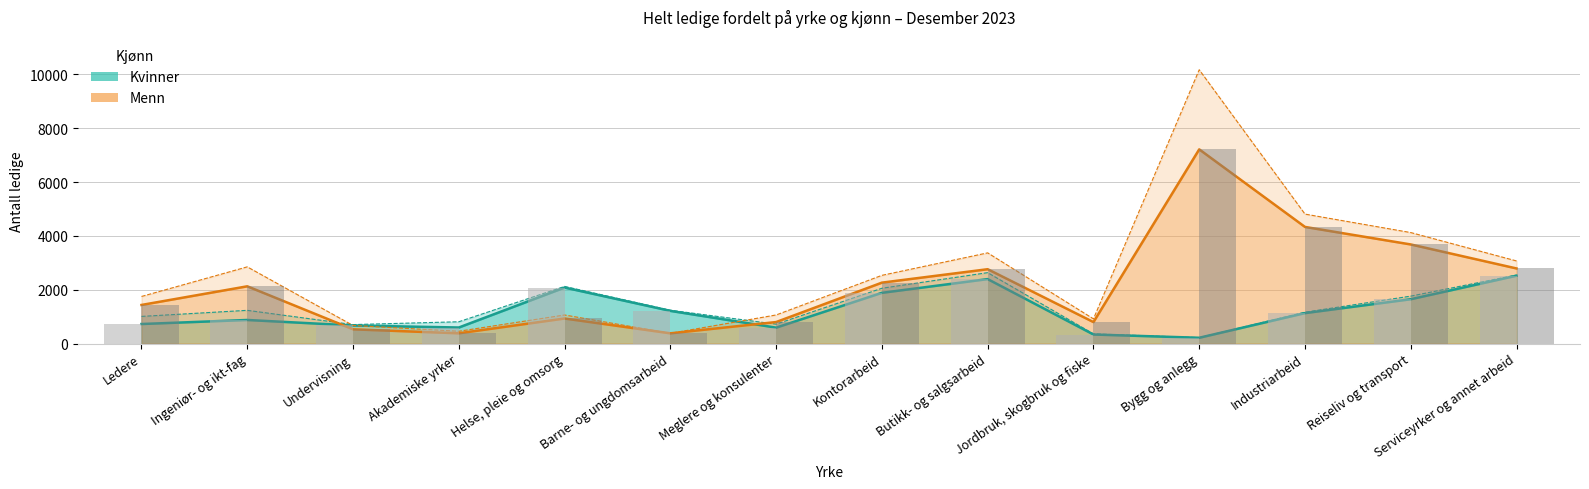

Which series has the largest range (max minus min)?

Menn - Antall